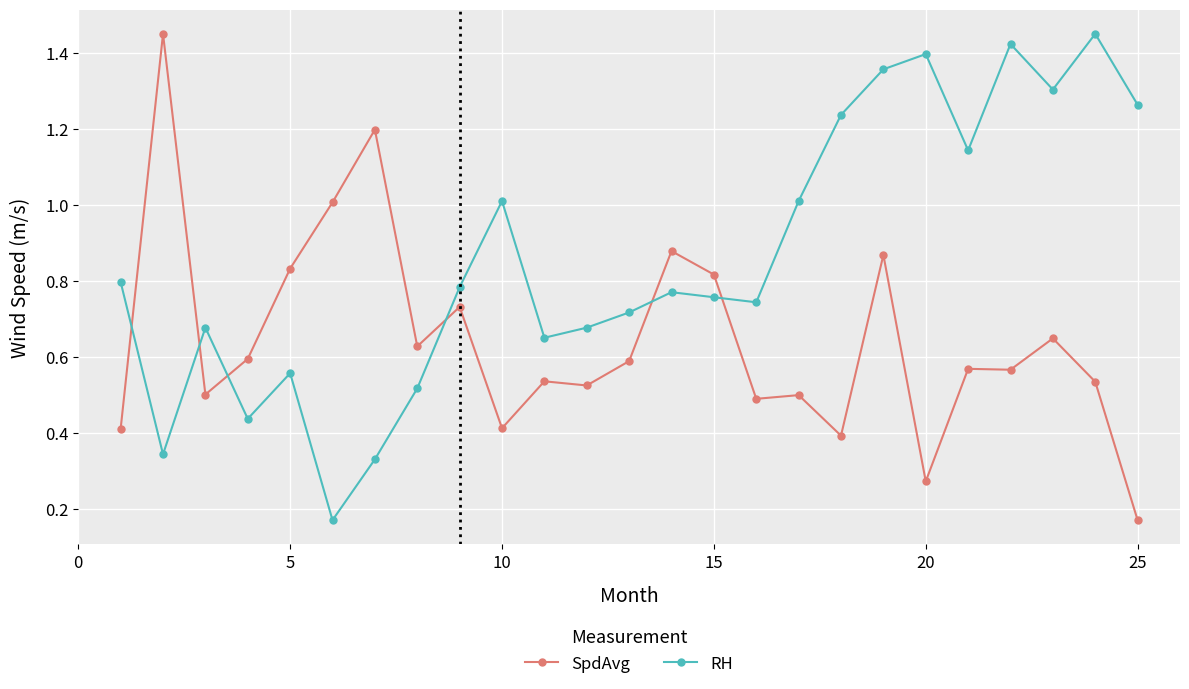

How many distinct data groups are displayed?

2